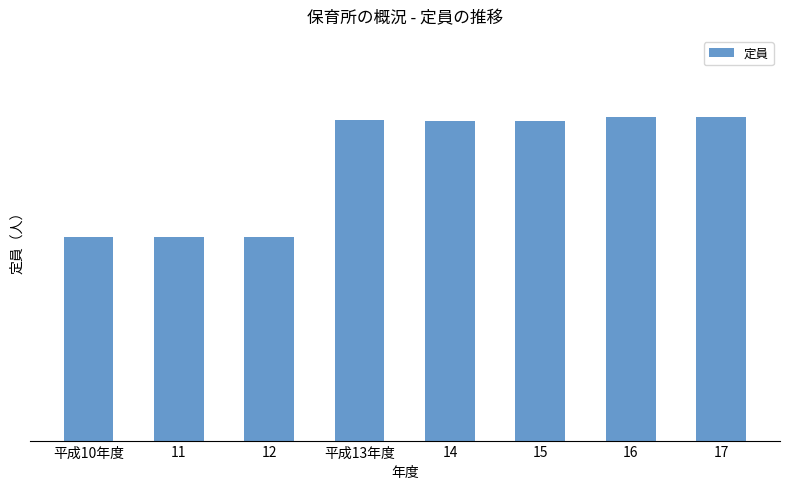

What is the sum of all values?

11445